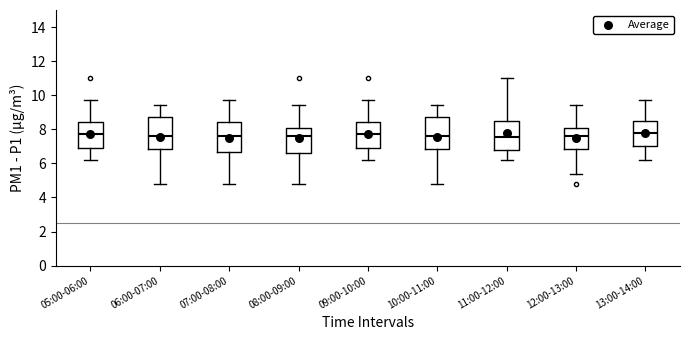

Where does the median line of the box for 11:00-12:00 sit on the y-axis? The values are not printed on the chart, so give them approximately, as read against the axis.

7.6